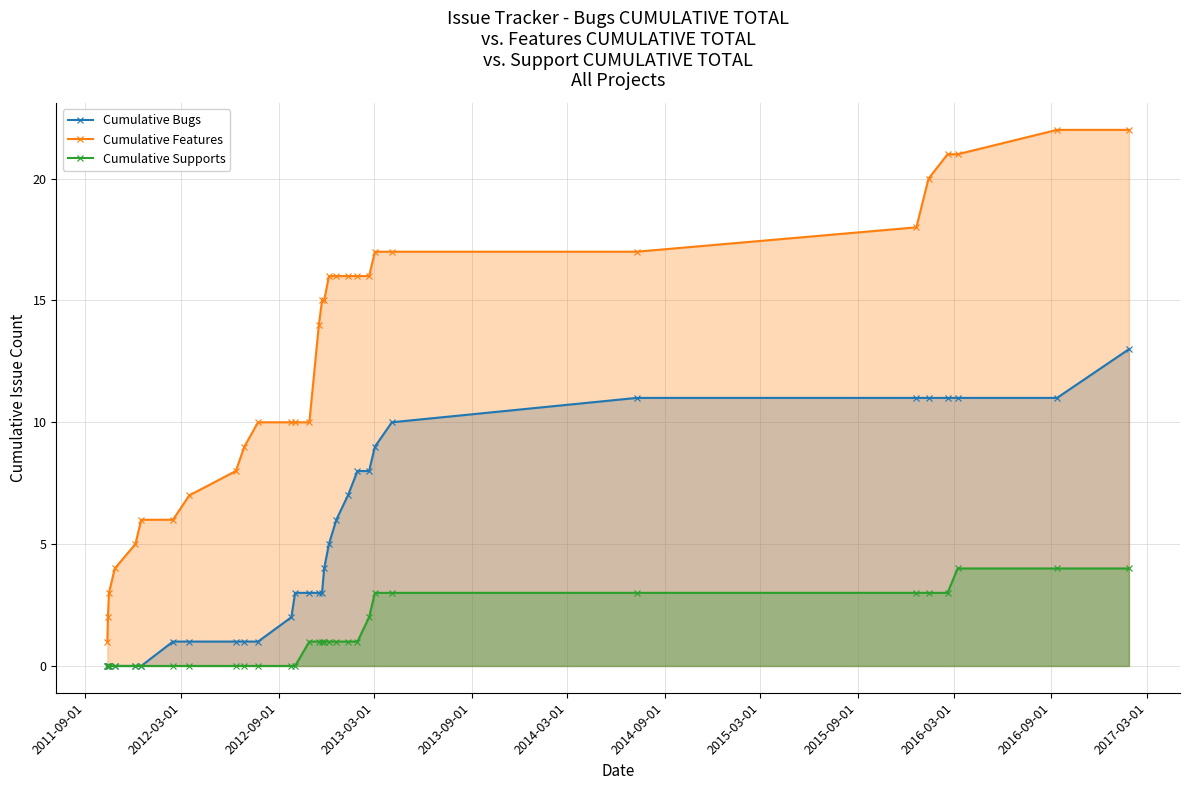

True or false: Cumulative Features has more than 1 points higher than both neighbors.

False